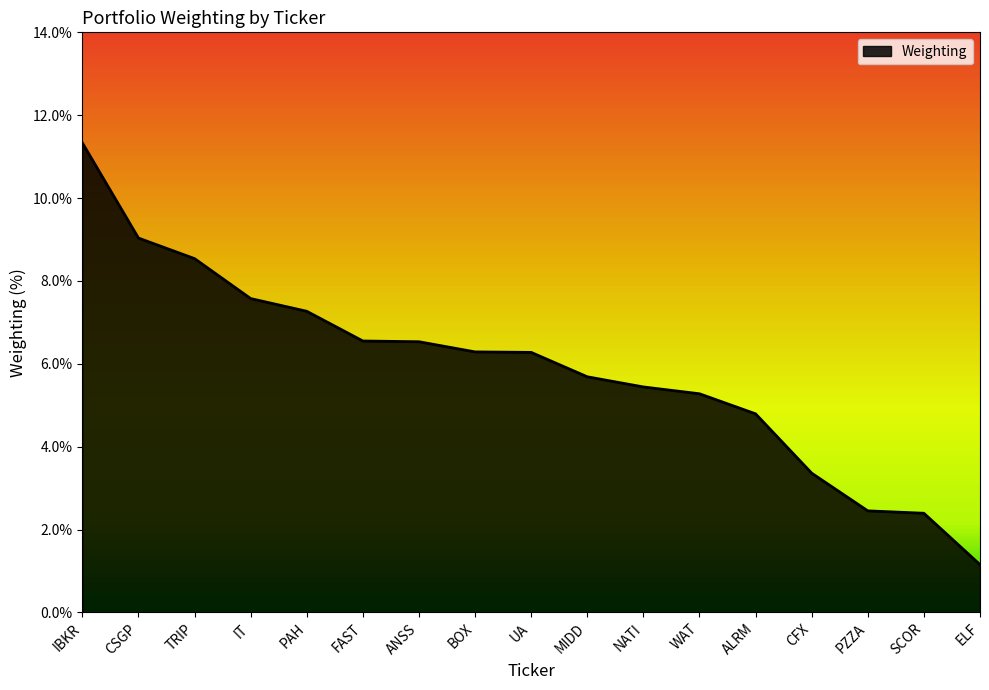

Approximately how many times larger is the value at CSGP compared to CFX?

2.7